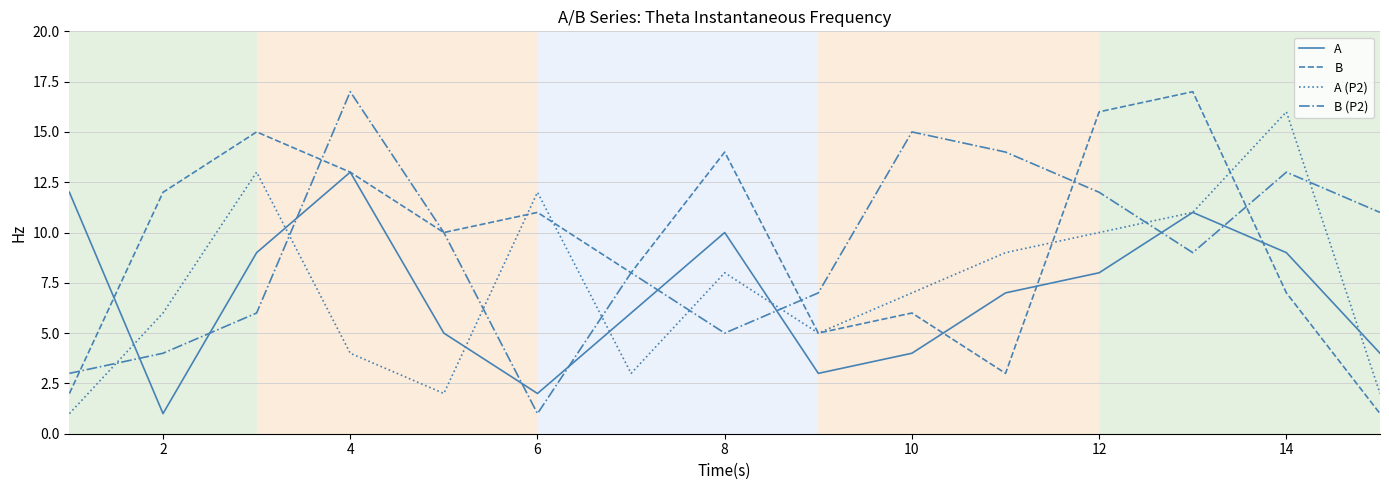

What is the maximum value for B?

17